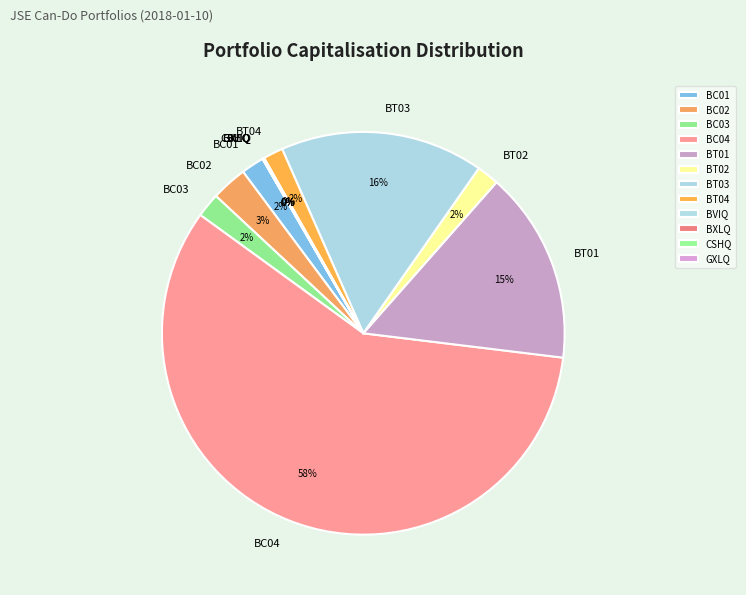

What is the largest slice in the pie chart?

BC04